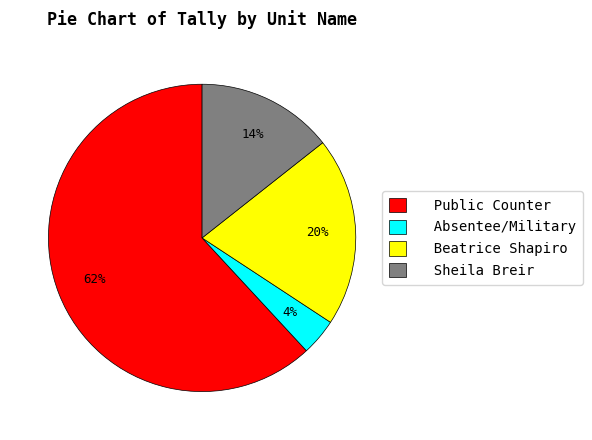

Which slice is the smallest?

Absentee/Military